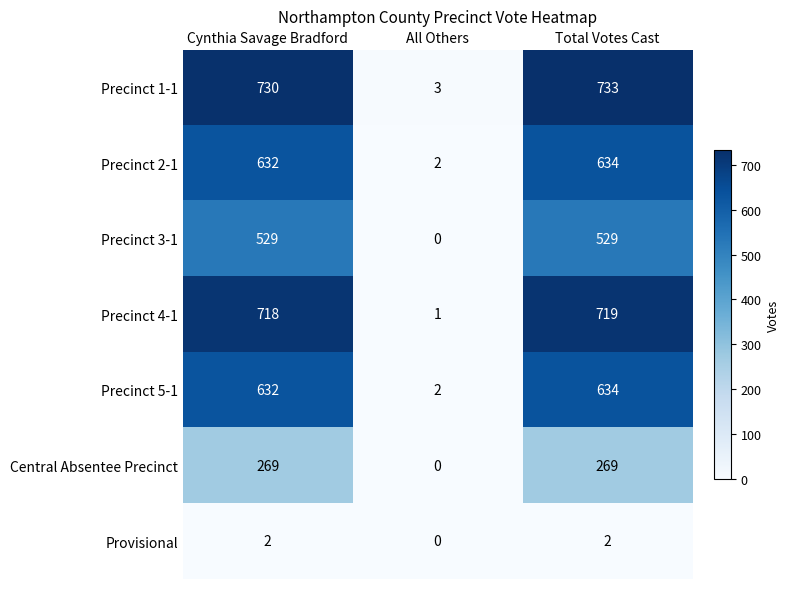

Is it true that Precinct 4-1 equals 718 at Cynthia Savage Bradford?

True